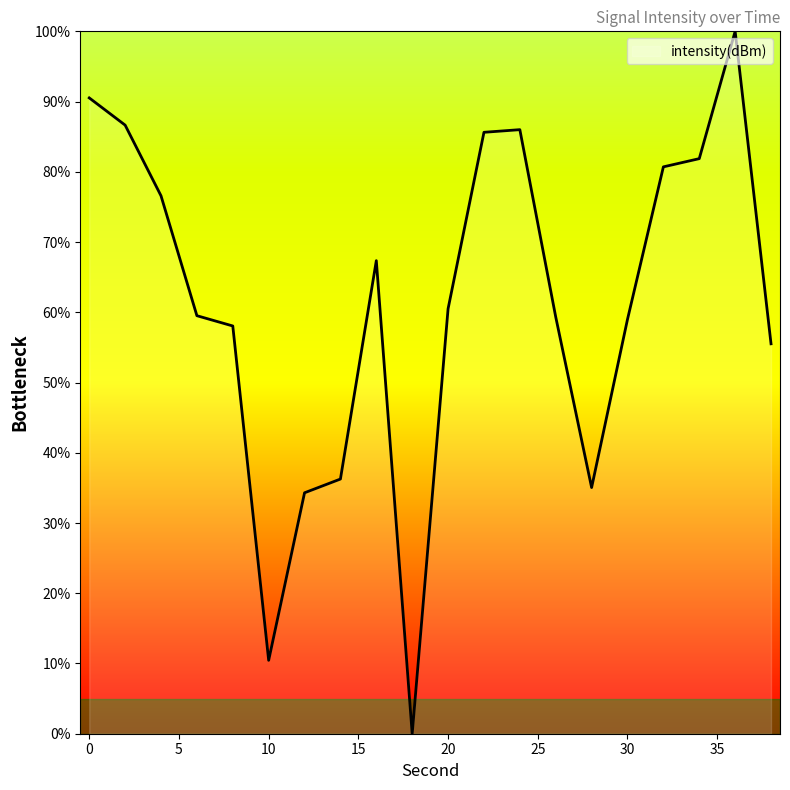

Is this an area chart (filled region under the line)?

Yes